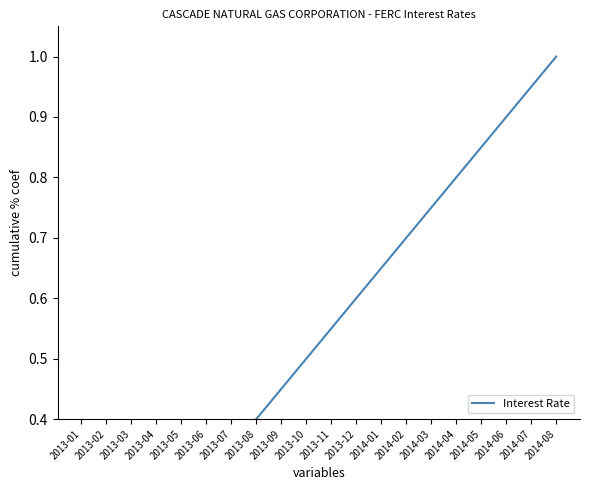

What value does the data have at 2013-09?

0.5